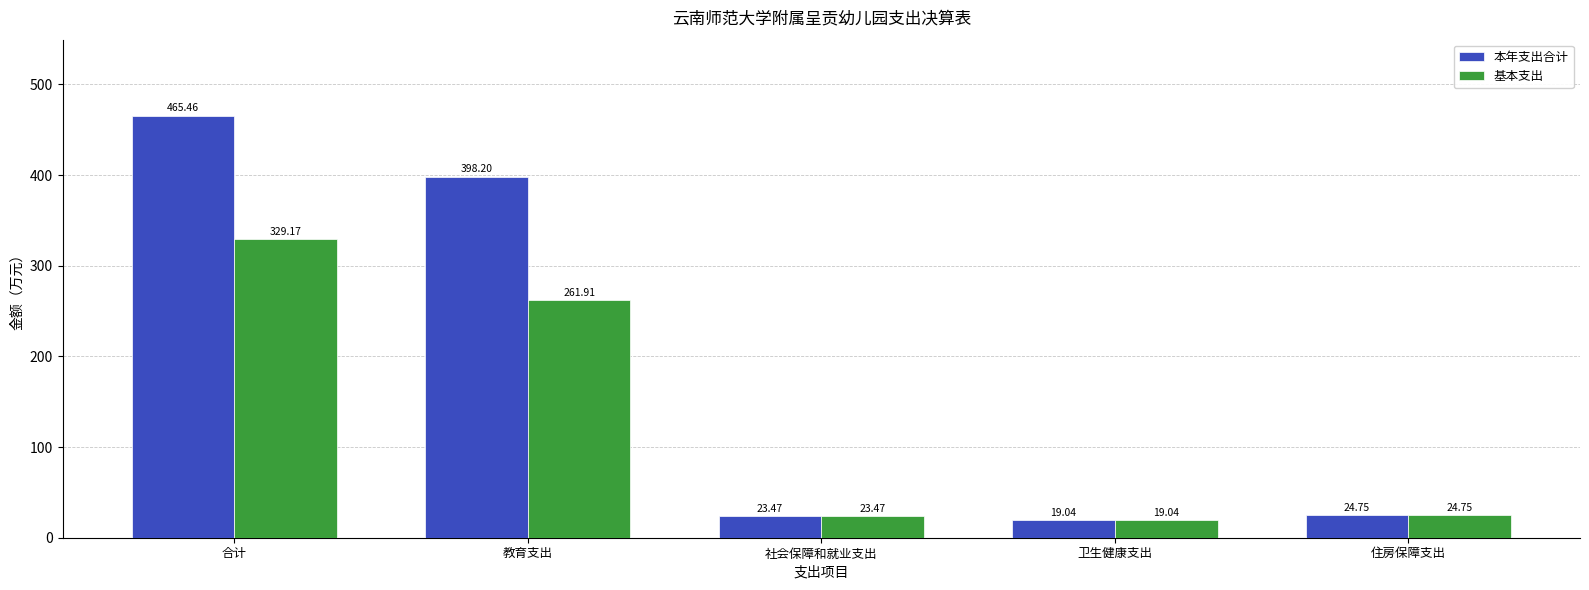

How many distinct data groups are displayed?

2